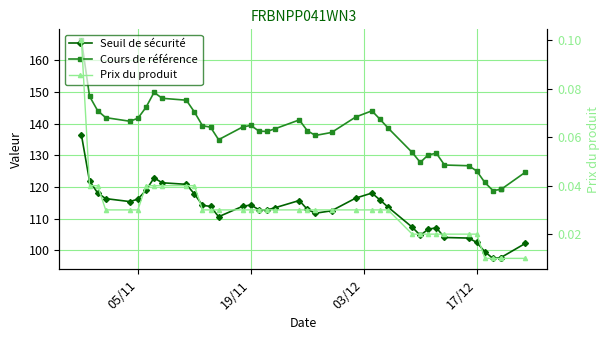

What is the difference between the maximum and minimum values in the Seuil de sécurité series?

38.8